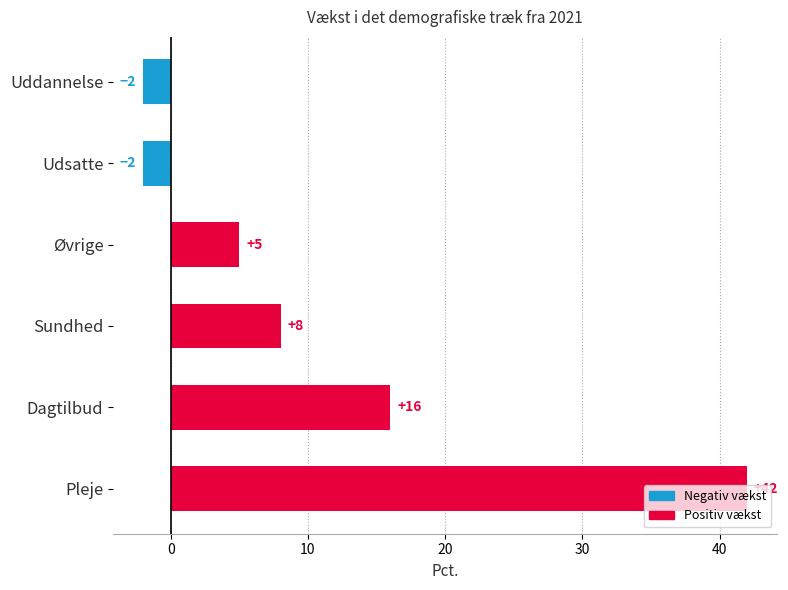

What position from the top is Udsatte?

2